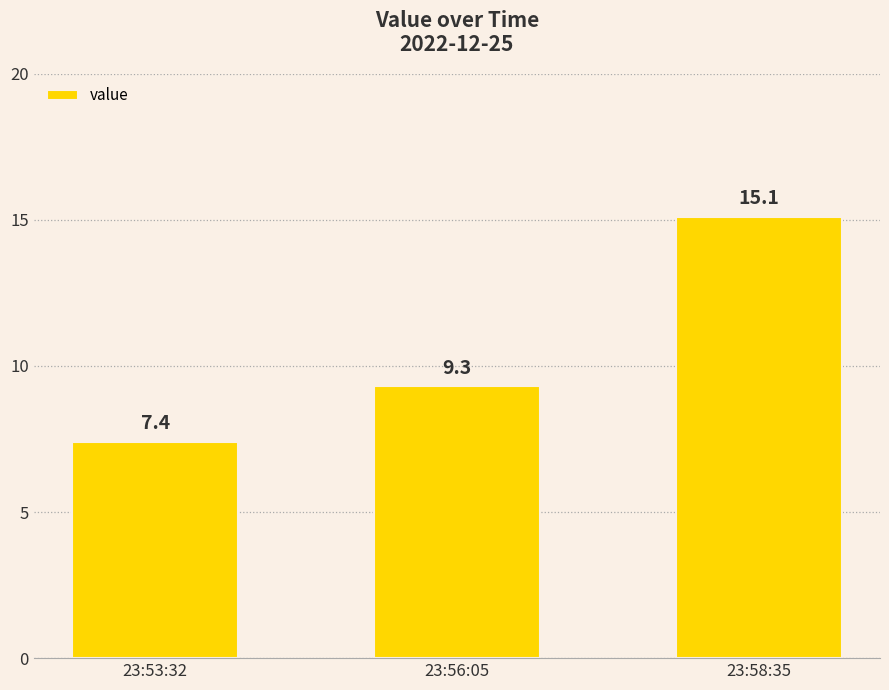

Rank the categories by value from lowest to highest.

23:53:32, 23:56:05, 23:58:35